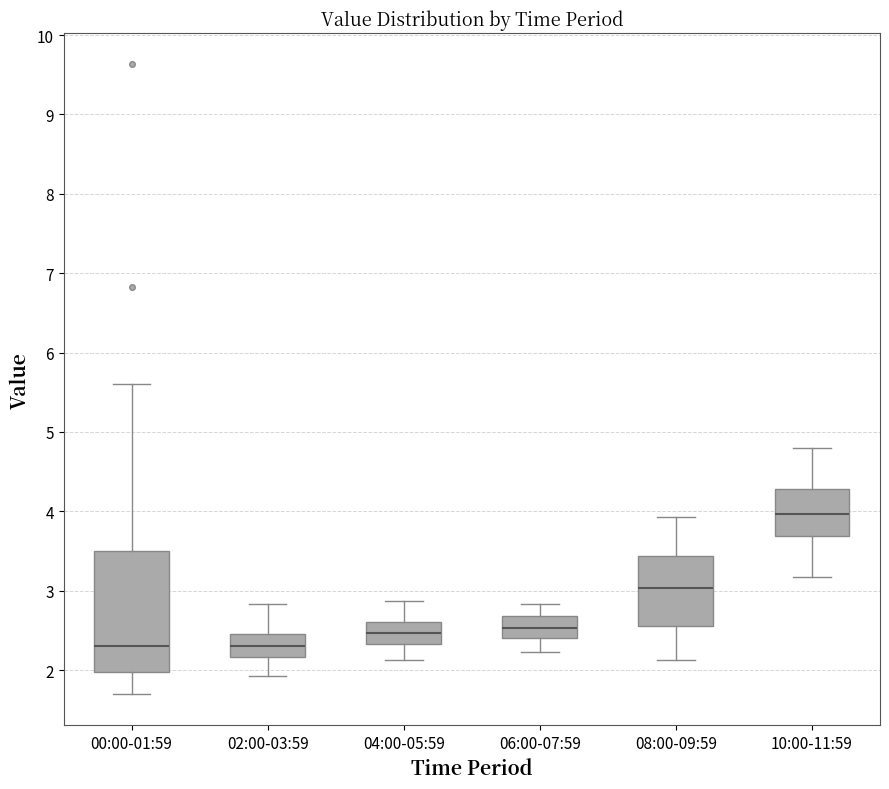

Reading left to right, read every box against the y-axis: the position of its median line, the range the box covers, and the ends of its whiskers. The values are not printed on the chart, so give them approximately, as read against the axis.

00:00-01:59: median 2.3, box 2.0 to 3.5, whiskers 1.7 to 5.6
02:00-03:59: median 2.3, box 2.2 to 2.5, whiskers 1.9 to 2.8
04:00-05:59: median 2.5, box 2.3 to 2.6, whiskers 2.1 to 2.9
06:00-07:59: median 2.5, box 2.4 to 2.7, whiskers 2.2 to 2.8
08:00-09:59: median 3.0, box 2.6 to 3.4, whiskers 2.1 to 3.9
10:00-11:59: median 4.0, box 3.7 to 4.3, whiskers 3.2 to 4.8